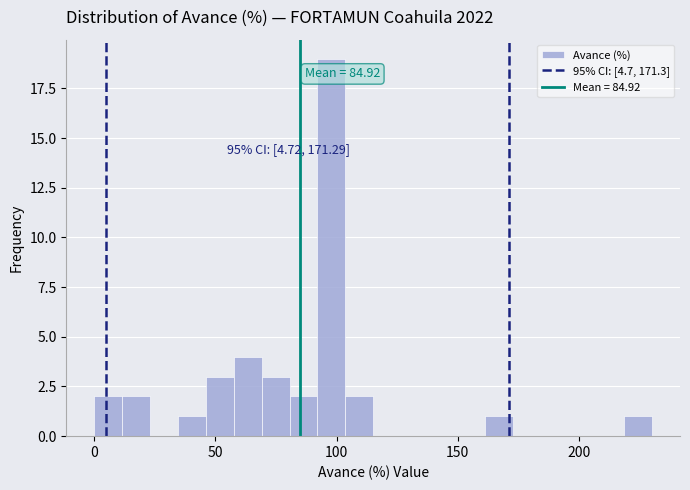

Around what value on the x-axis is the tallest bar? Give the approximate position of its centre, as read against the axis.

100